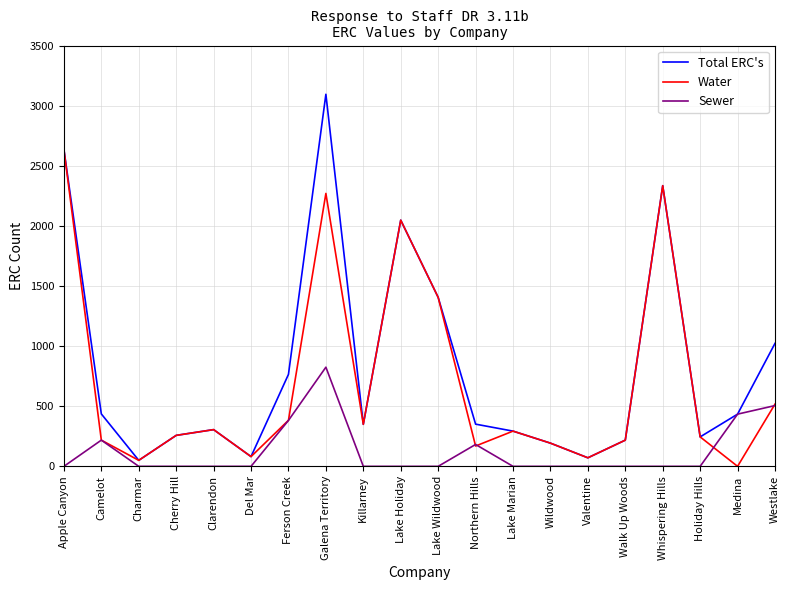

The Total ERC's series shows 1405.5 at Lake Wildwood. True or false?

True